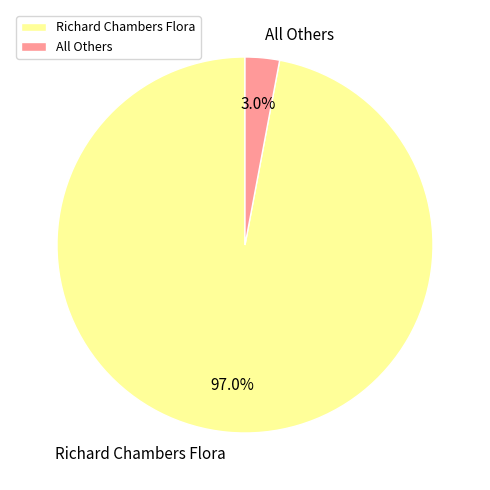

To the nearest percent, what portion does All Others represent?

3%